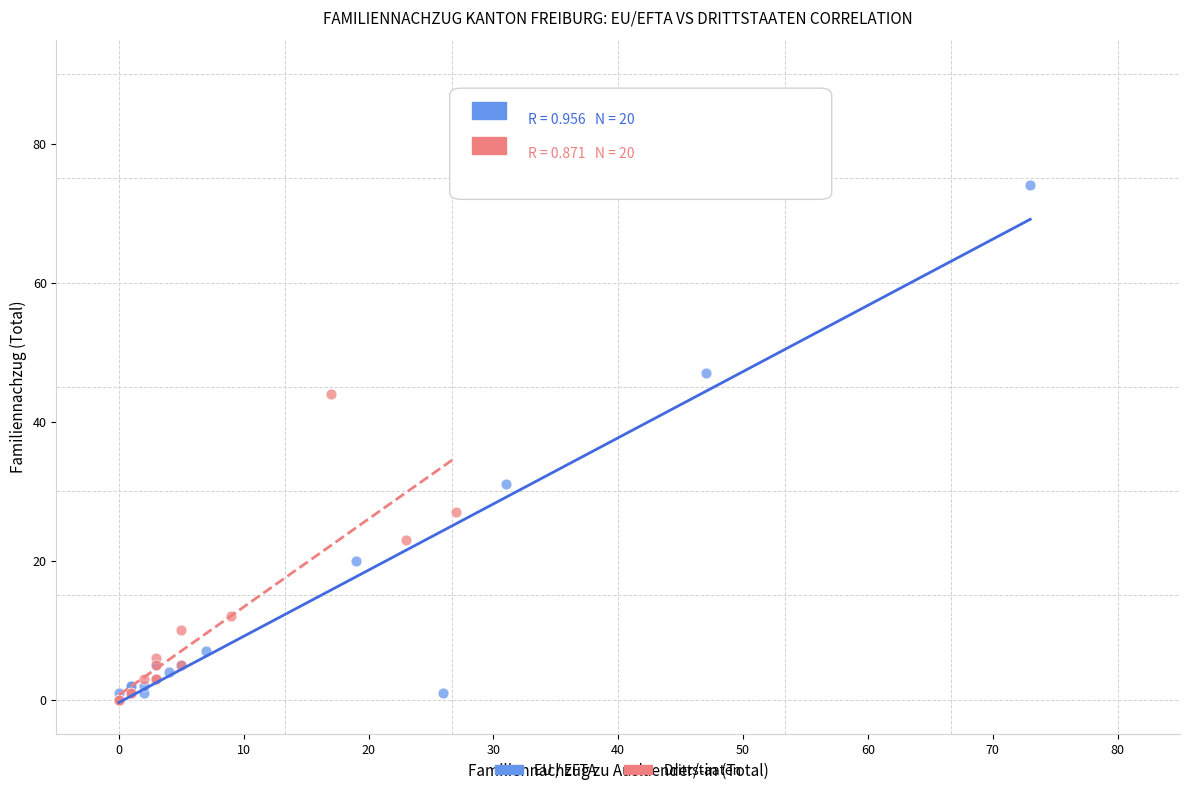

What are all the series names shown in the legend?

EU / EFTA, Drittstaaten